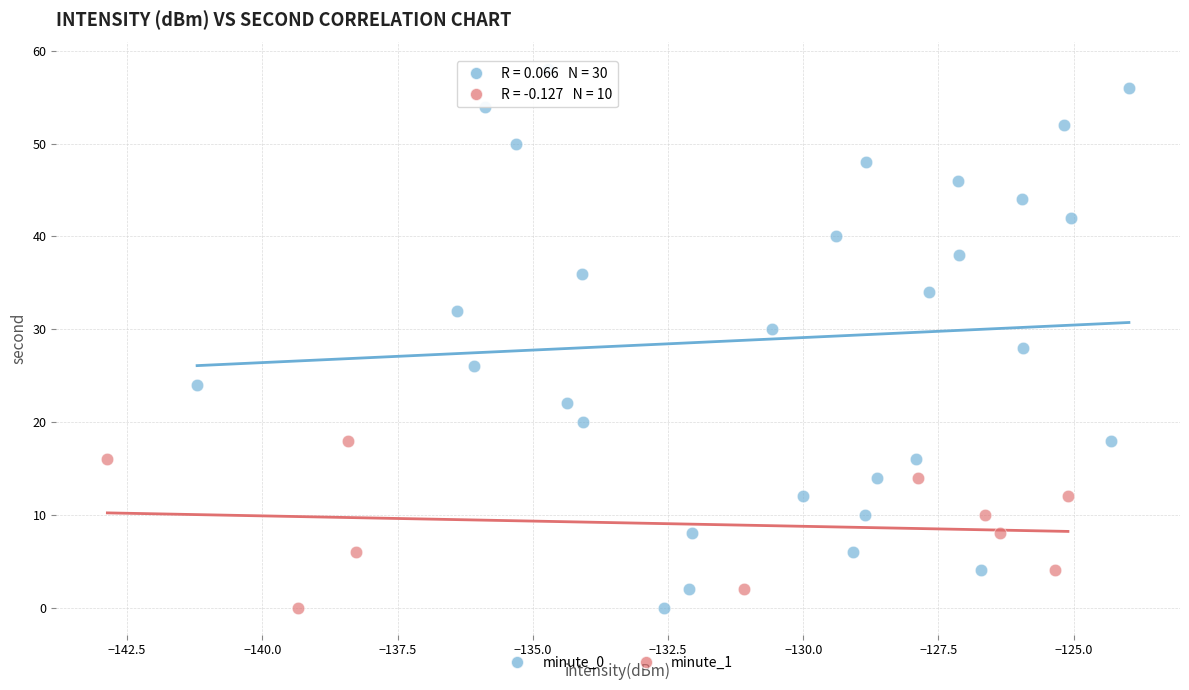

Which series contains the highest Y value?

minute_0